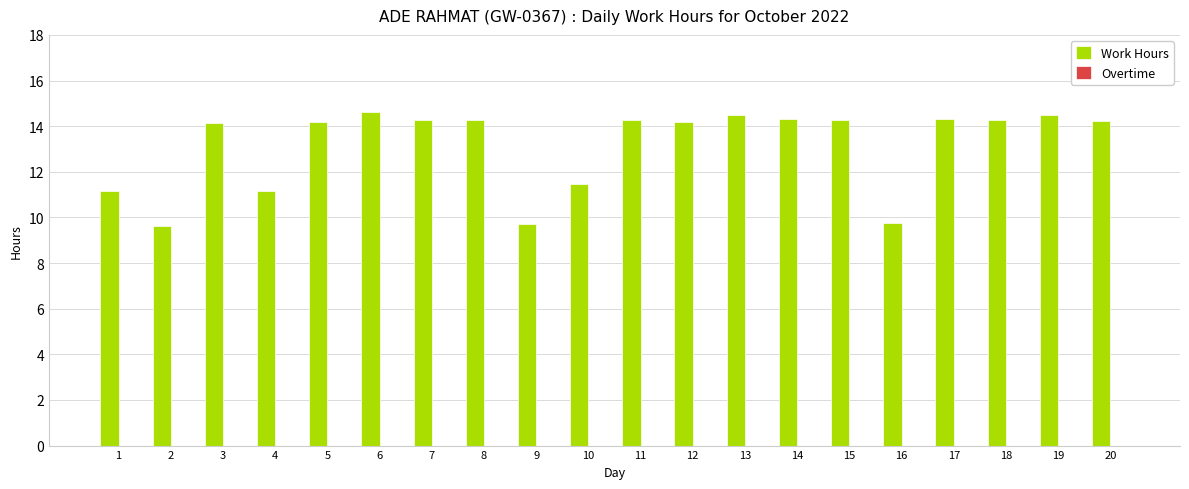

The value at 13 is 14.5. True or false?

True